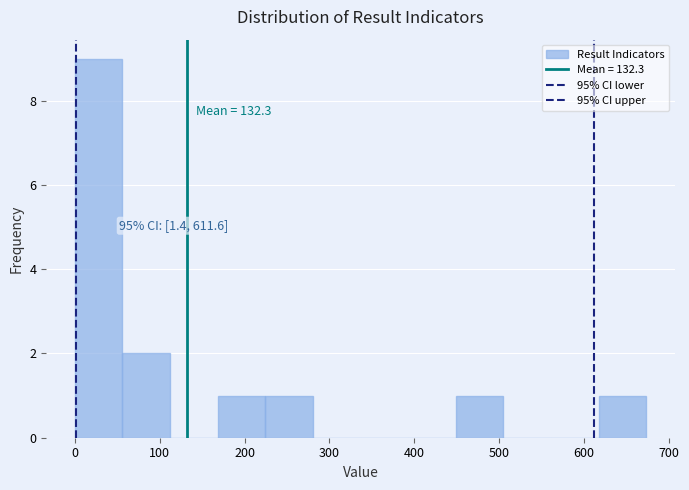

Which range on the x-axis has the tallest bar?

0 to 60